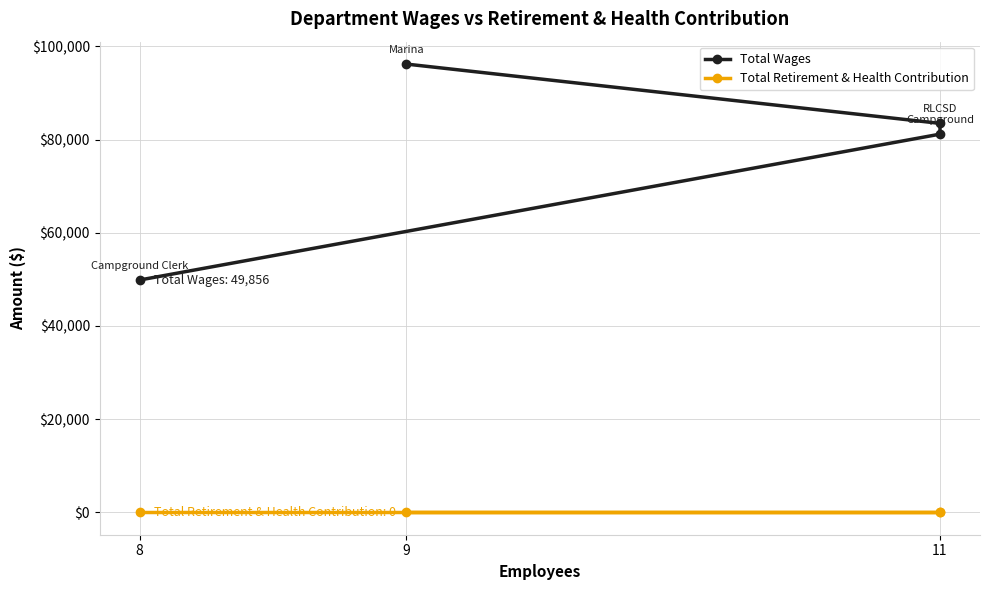

Where is Total Retirement & Health Contribution nearest to the value 0?

9